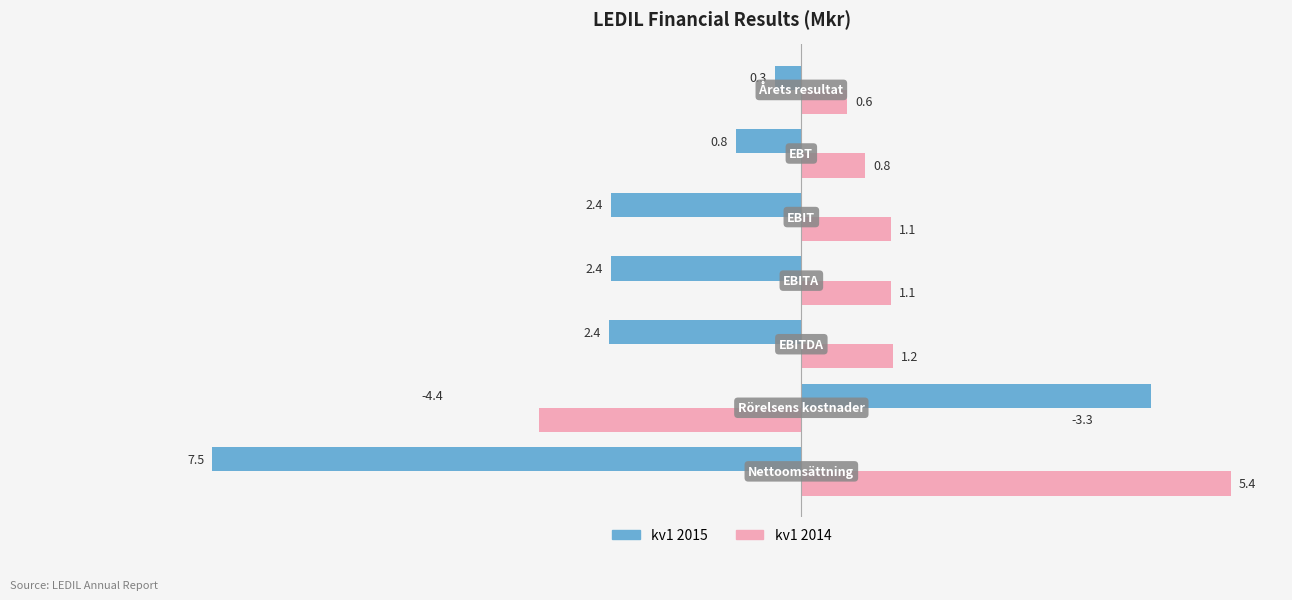

At how many categories does at least one series exceed 1?

5